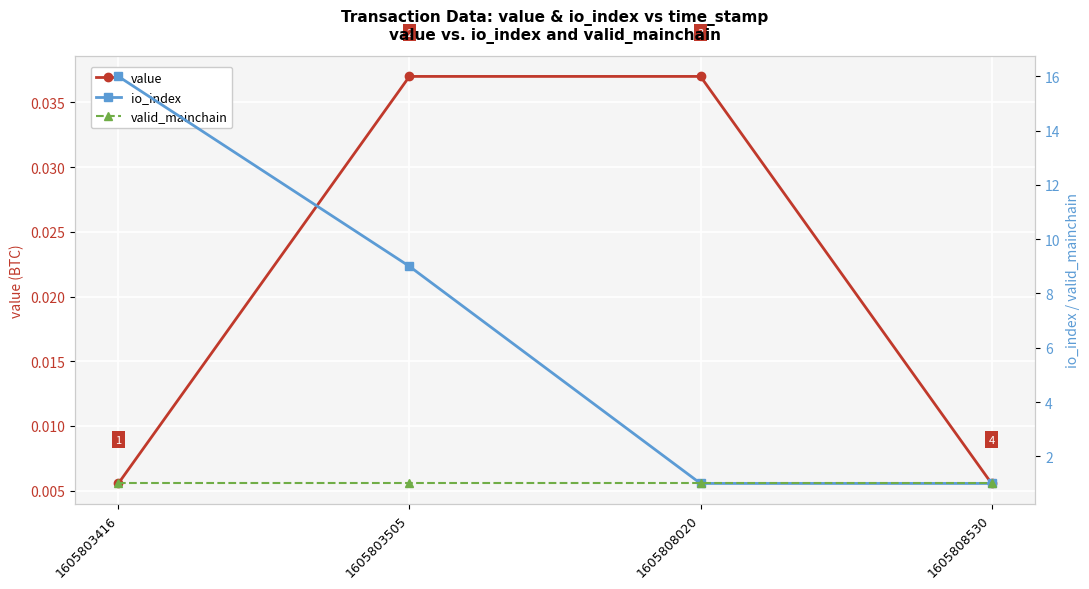

What is the value of the valid_mainchain point at the 2nd from the left?

1.0